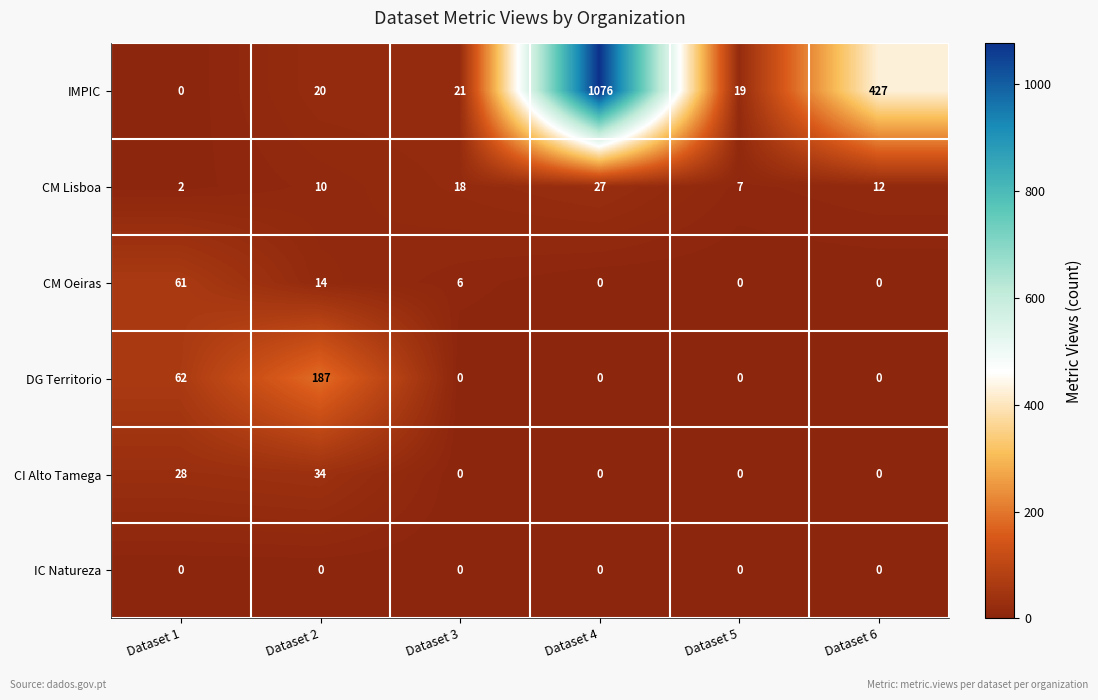

How many values in the CM Oeiras series are below 6?

3